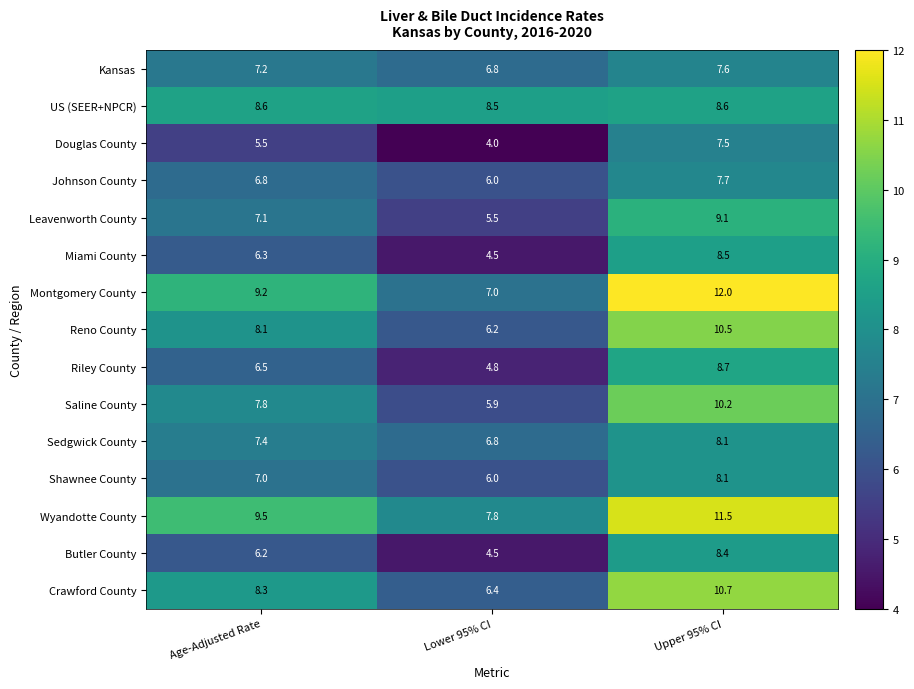

Where does the Crawford County series first go above 8?

Age-Adjusted Rate